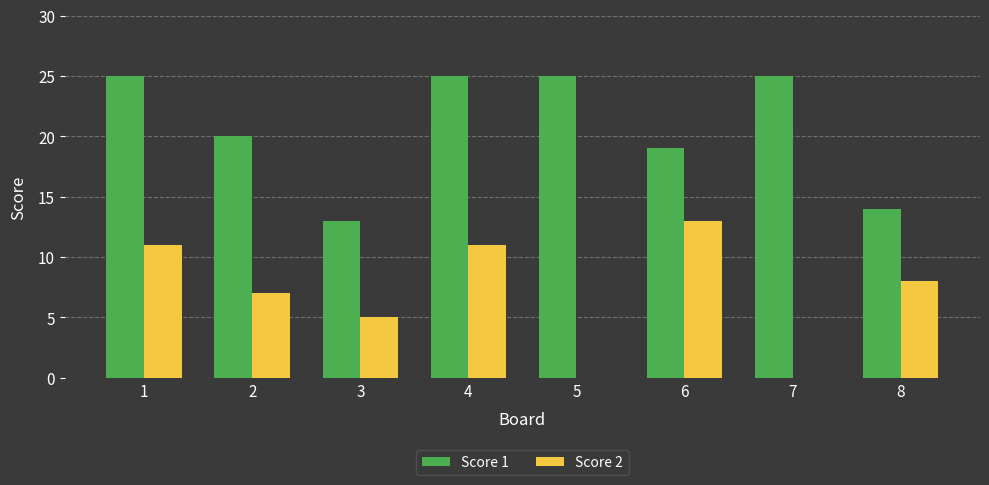

Which series has the largest total across all categories?

Score 1